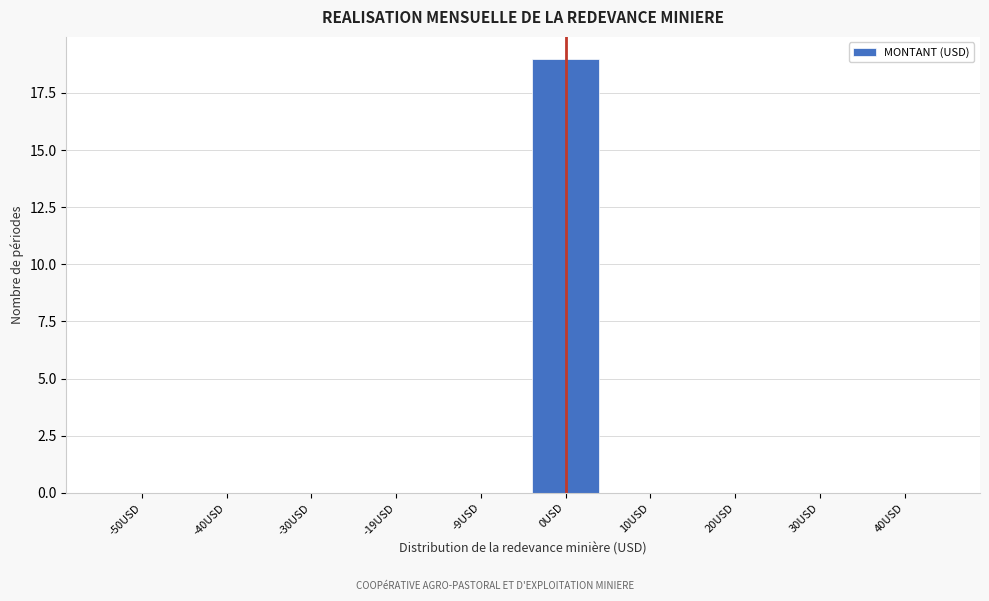

Reading left to right, list all the values displayed in this chart.

-50USD=0	-40USD=0	-30USD=0	-19USD=0	-9USD=0	0USD=19	10USD=0	20USD=0	30USD=0	40USD=0